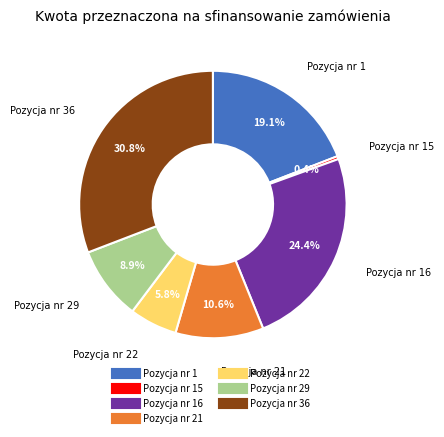

Does any single category account for the majority?

No